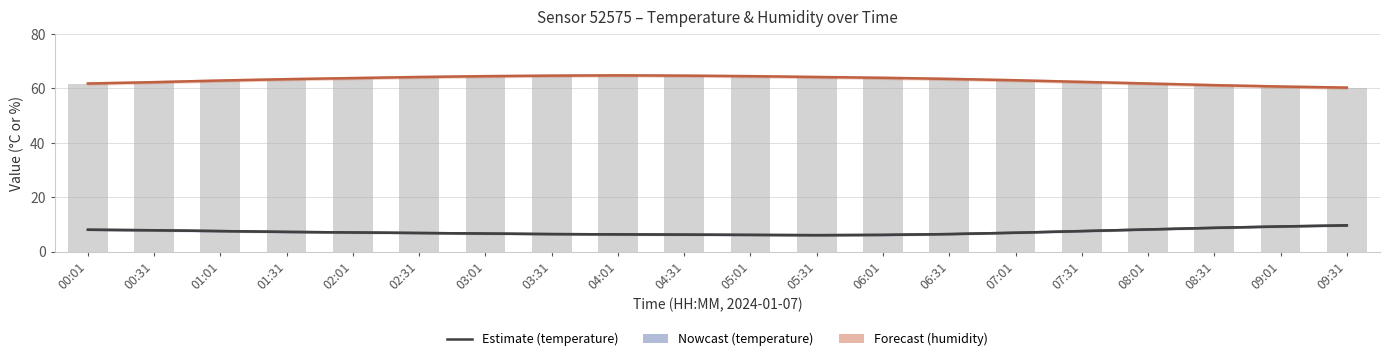

What is the sum of the humidity values at 02:31 and 03:01?

128.7